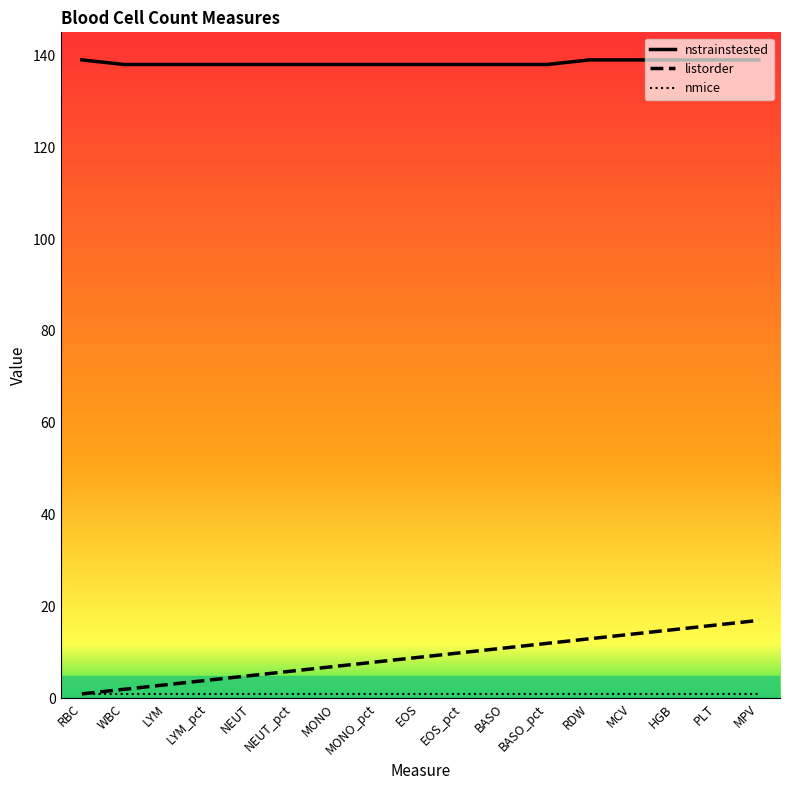

Which category has the lowest value across all series?

RBC